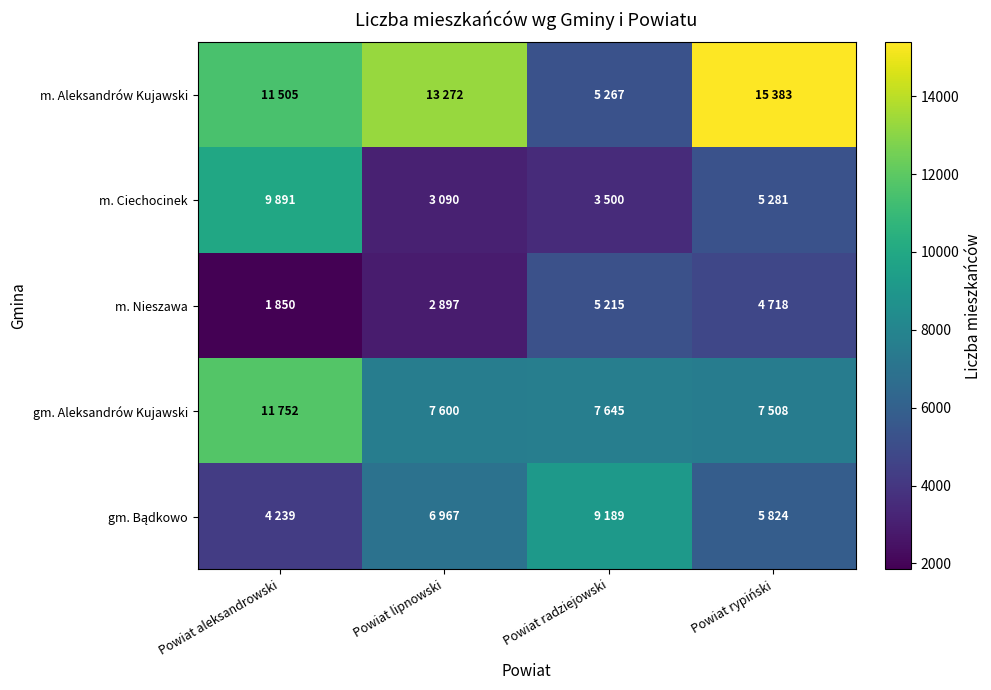

What is the spread (max minus min) of values at Powiat lipnowski?

10375